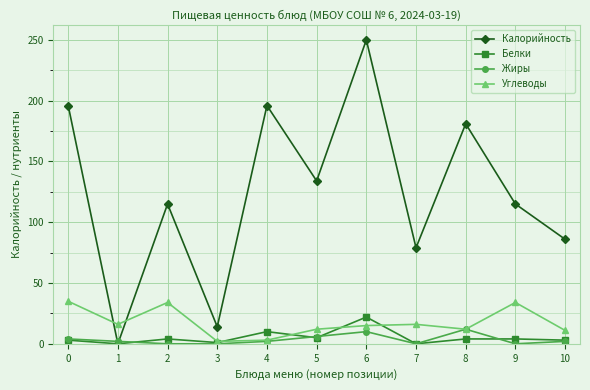

Count the number of categories in the chart.

11